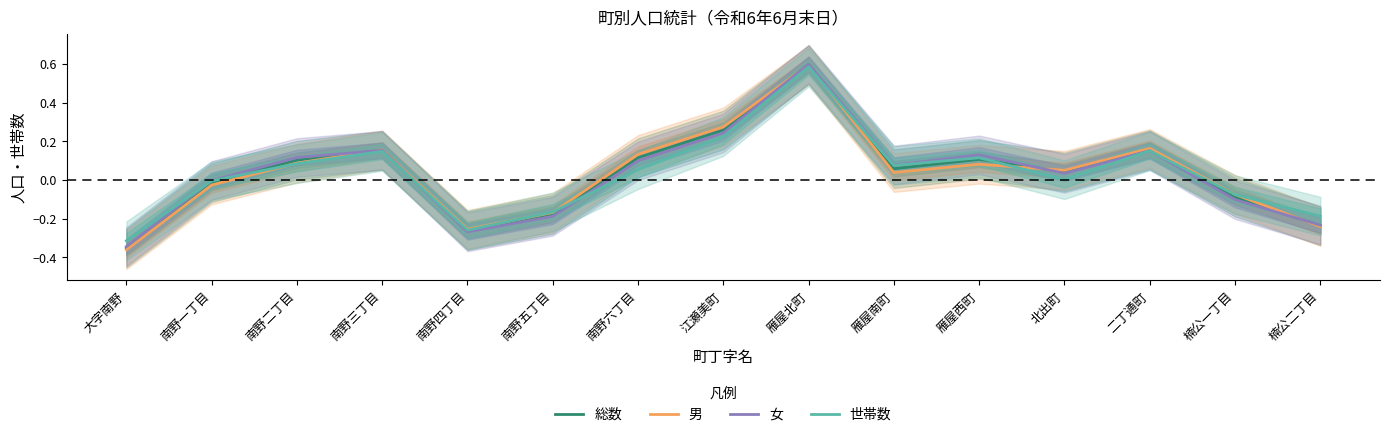

What is the label of the 2nd point from the left?

南野一丁目